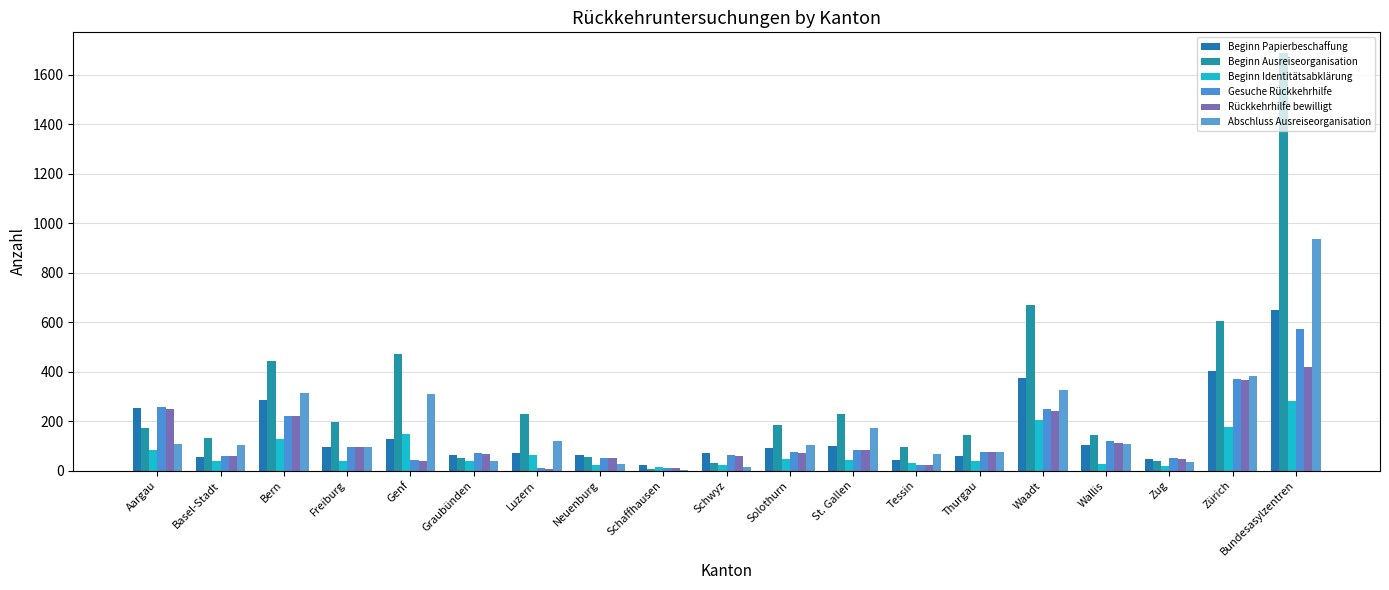

Does the chart contain stacked bars?

No